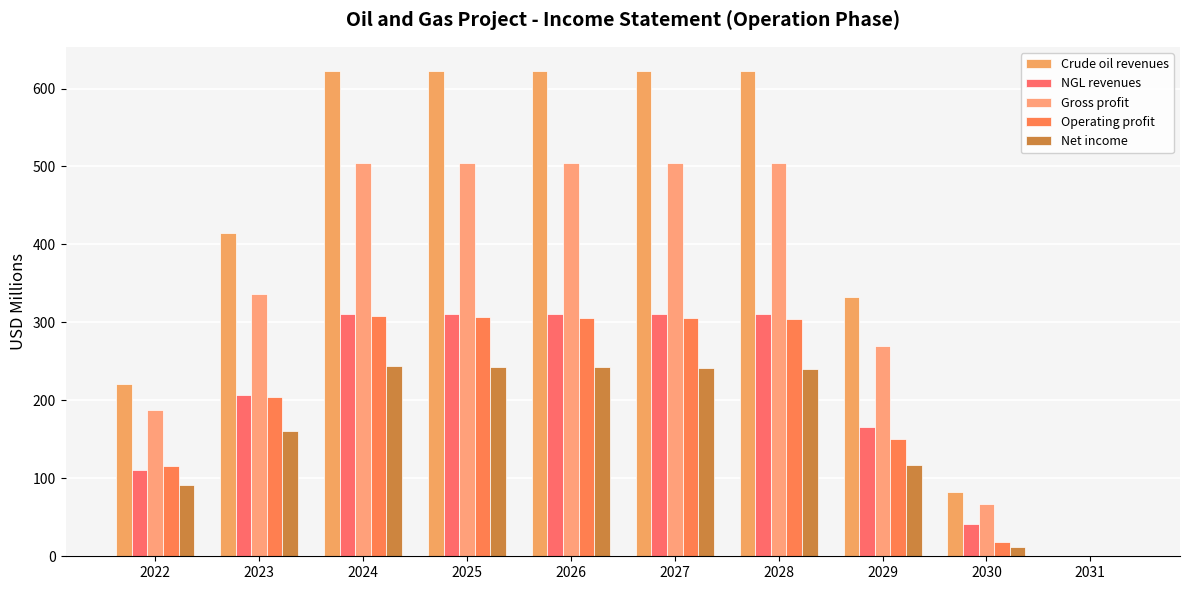

Is it true that Crude oil revenues equals 220.5 at 2022?

True